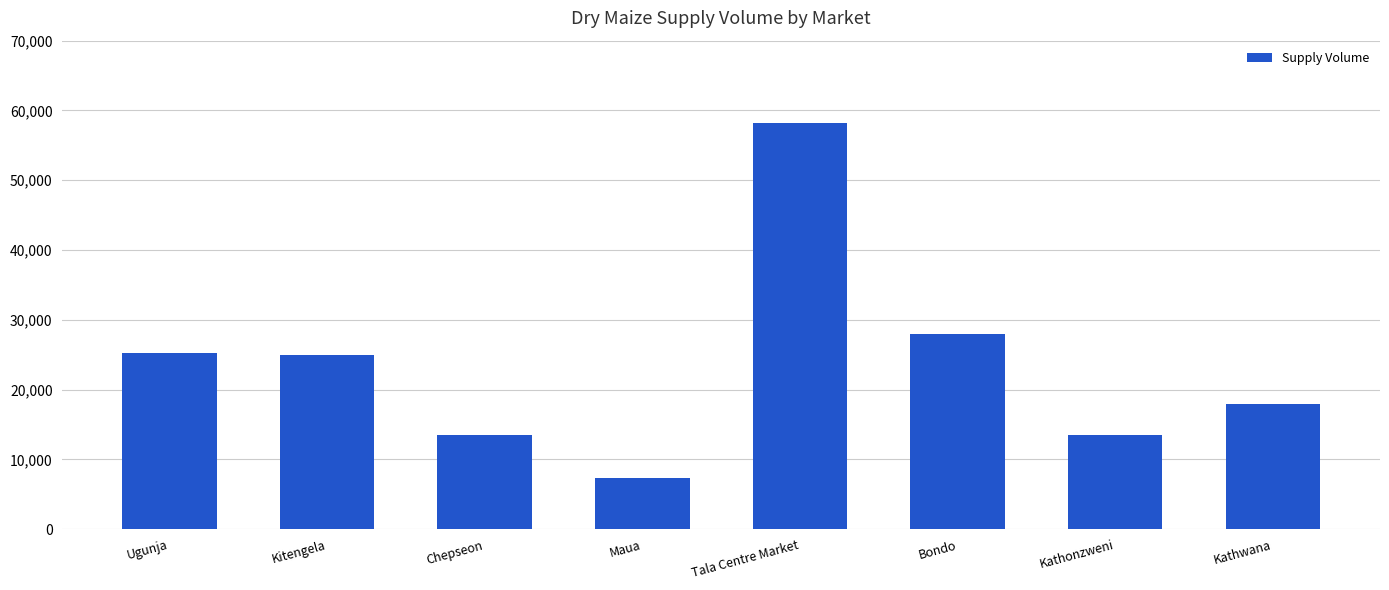

Is it true that the value at Tala Centre Market is 91320?

False